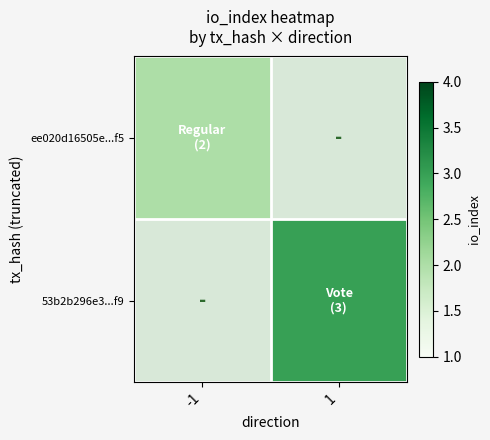

The value of ee020d16505e...f5 at -1 is 3.1. True or false?

False